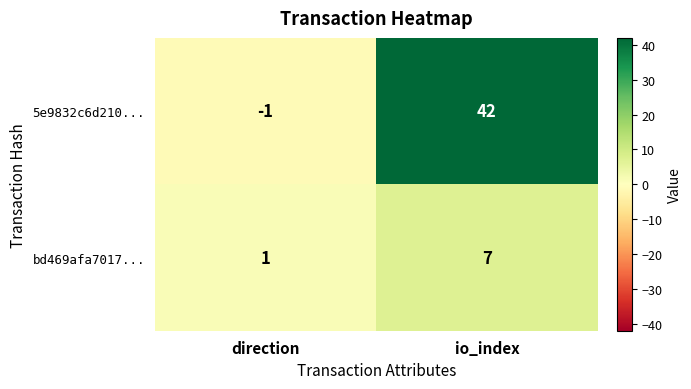

Which series has the largest range (max minus min)?

5e9832c6d210...